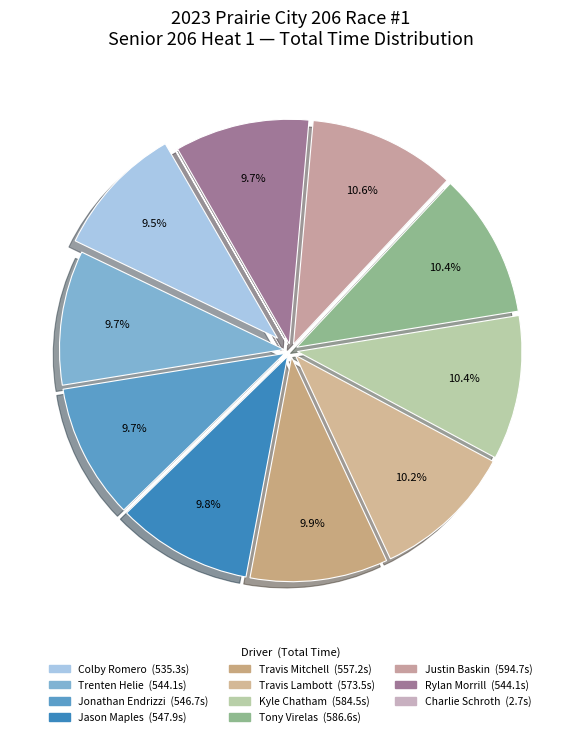

What is the change in value from Colby Romero to Travis Mitchell?

+21.9